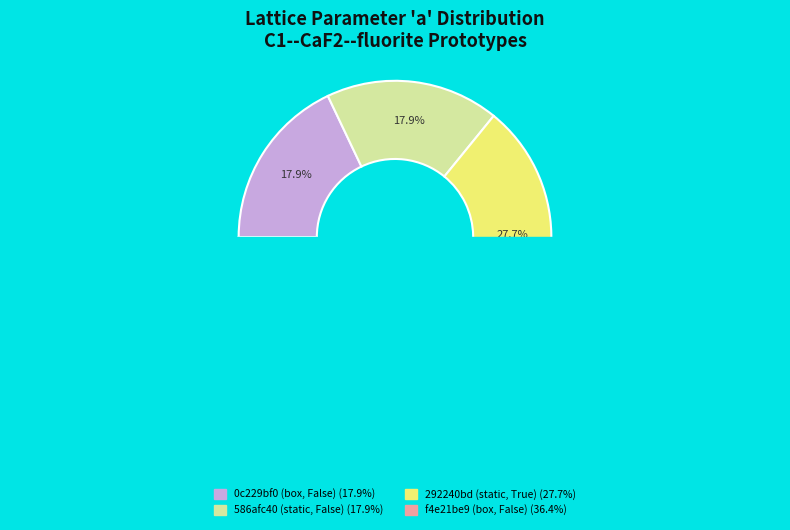

True or false: 586afc40 (static, False) accounts for 18% of the total.

True